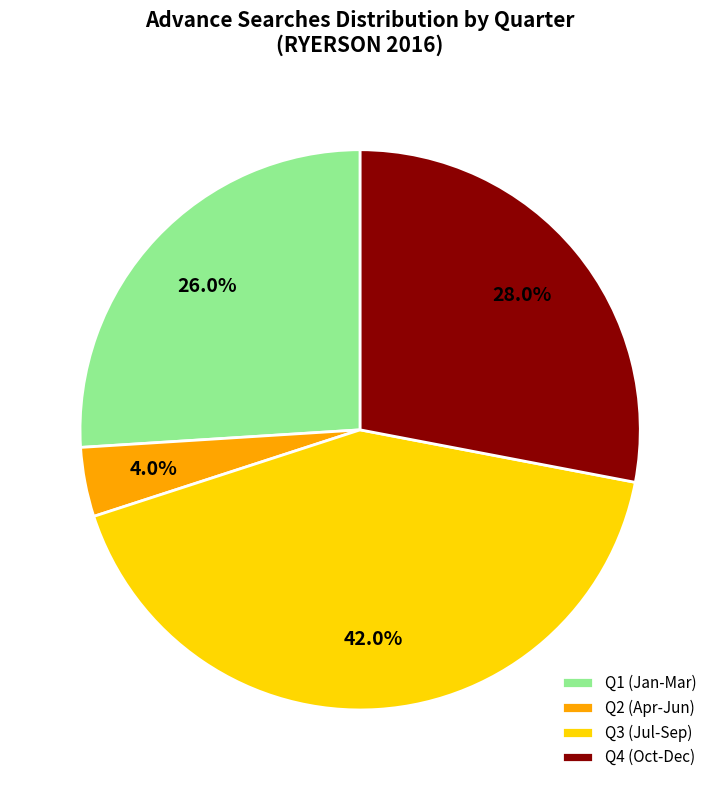

Is there any slice that represents more than half of the pie?

No